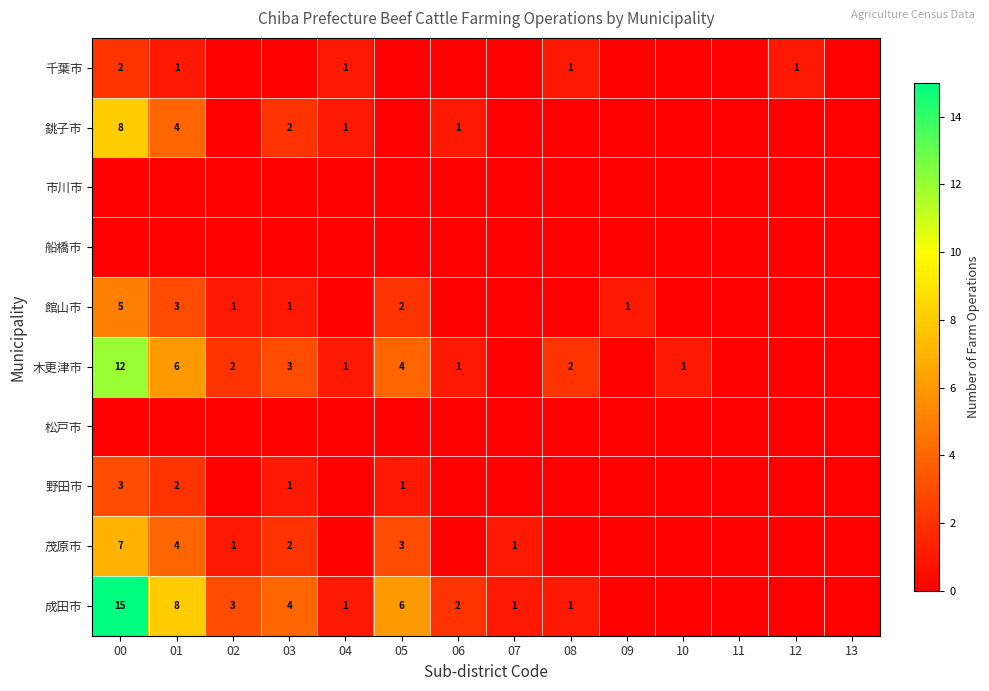

Is it true that 木更津市 equals 12 at 00?

True